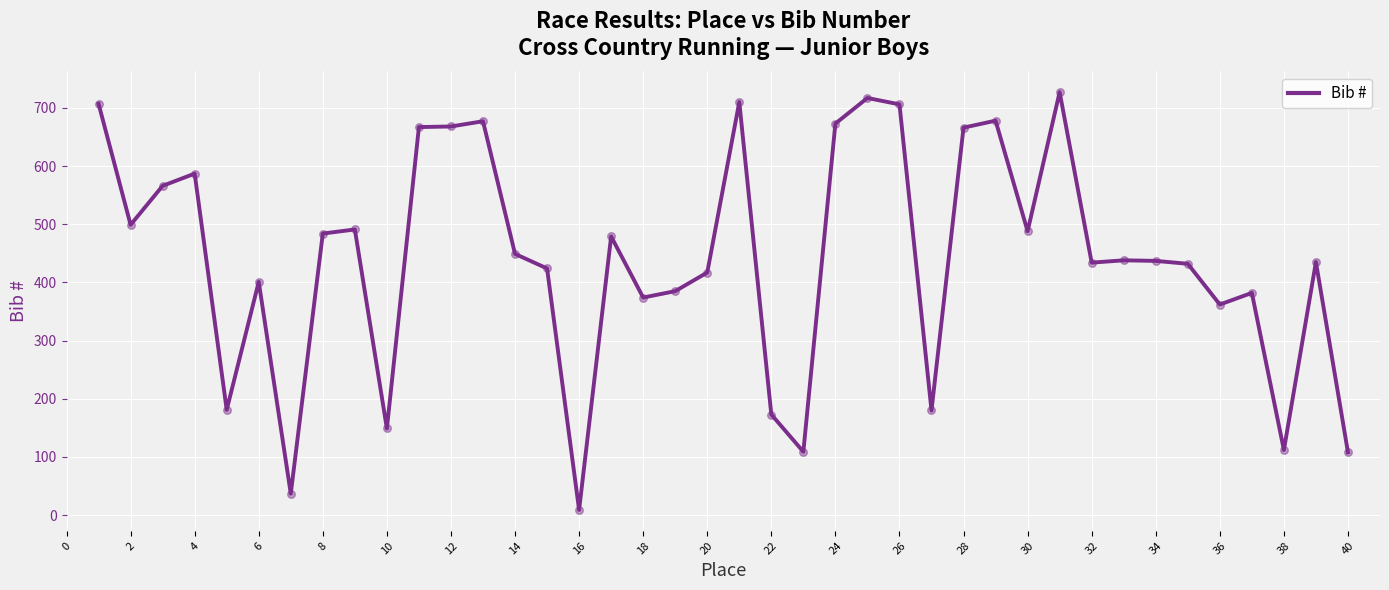

What is the maximum value shown in the chart?

727